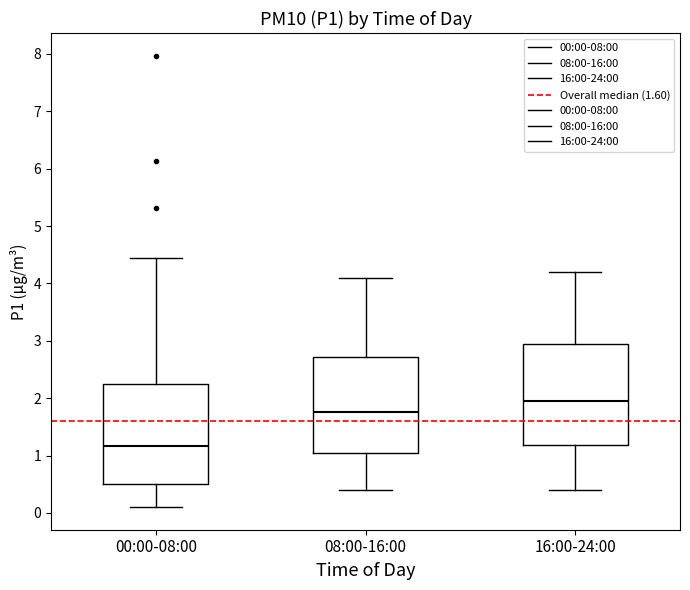

Reading left to right, read every box against the y-axis: the position of its median line, the range the box covers, and the ends of its whiskers. The values are not printed on the chart, so give them approximately, as read against the axis.

00:00-08:00: median 1.2, box 0.5 to 2.2, whiskers 0.1 to 4.5
08:00-16:00: median 1.8, box 1.1 to 2.7, whiskers 0.4 to 4.1
16:00-24:00: median 2.0, box 1.2 to 3.0, whiskers 0.4 to 4.2